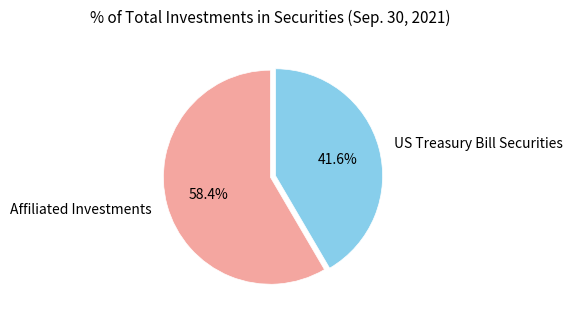

To the nearest percent, what is the combined percentage of US Treasury Bill Securities and Affiliated Investments?

100%